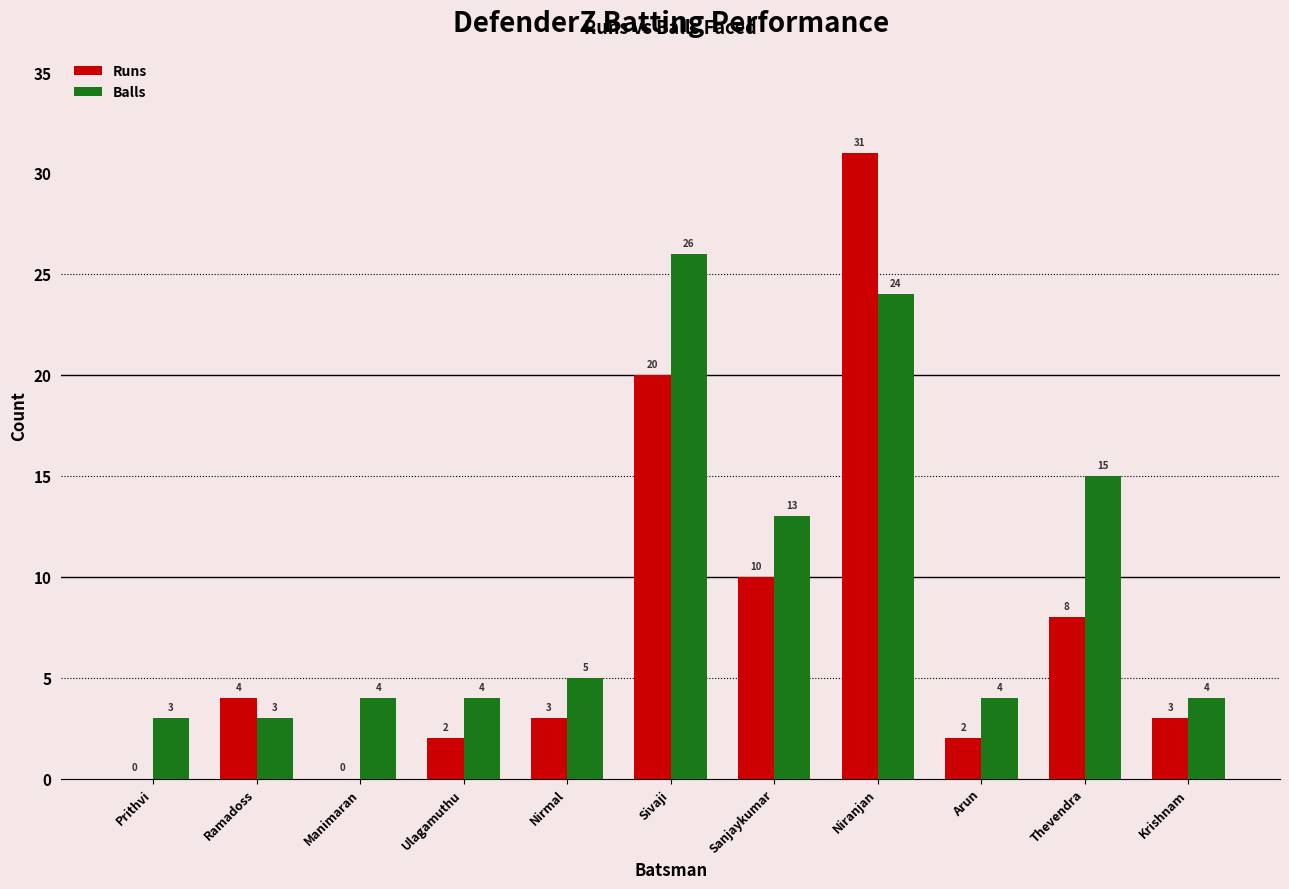

True or false: Balls has a value of 26 at Sivaji.

True